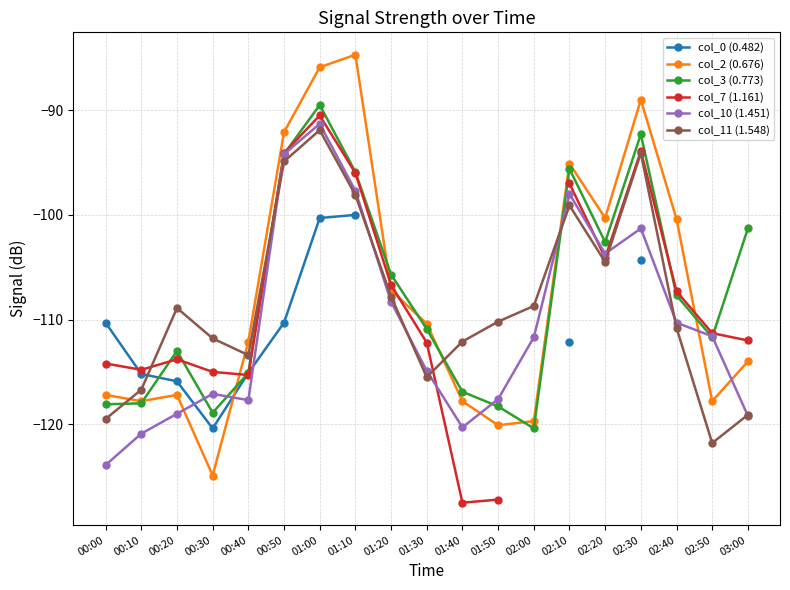

What is the total value across all series at 00:40?

-688.7